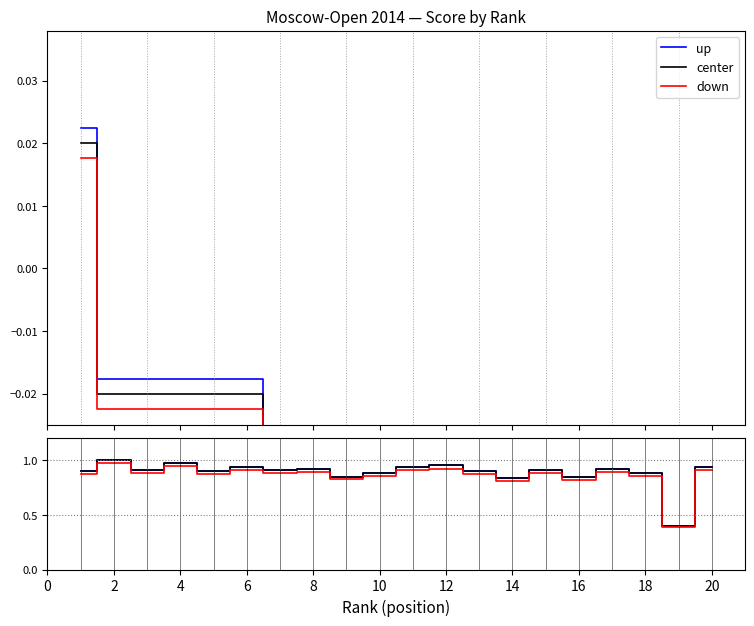

Which series changed the most between 20 and 14?

up